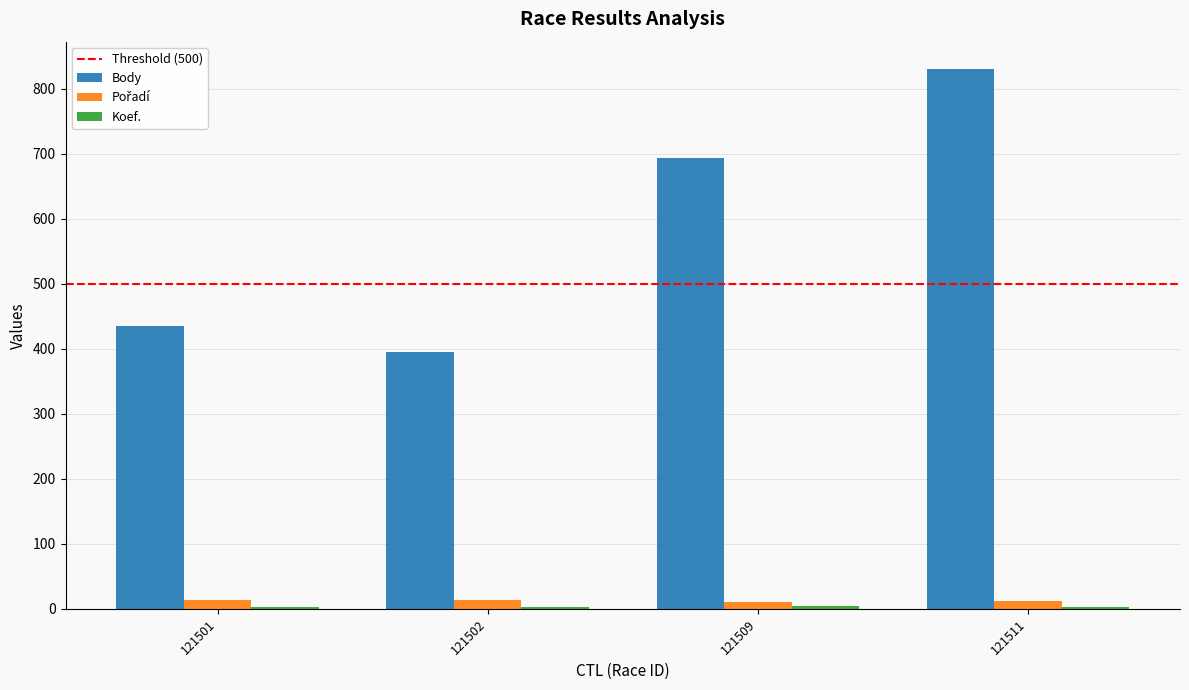

True or false: Body has a value of 216 at 121501.

False